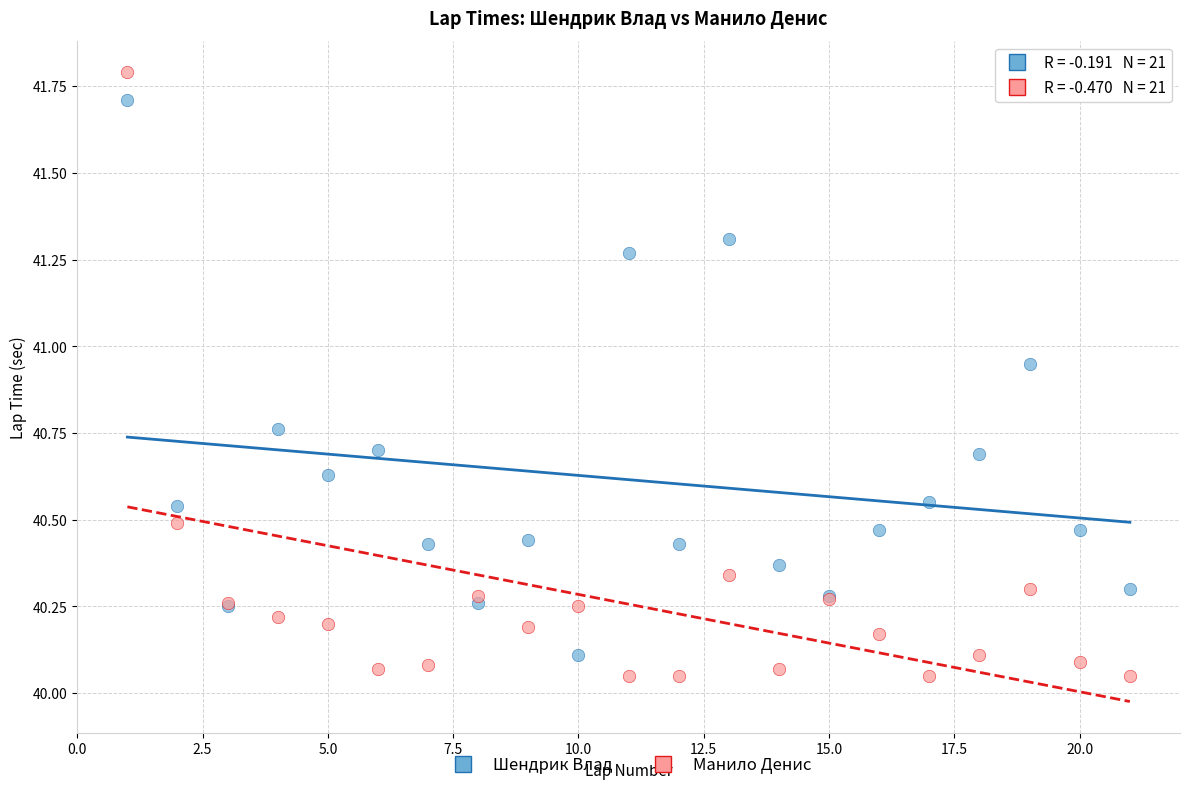

Which series contains the highest Y value?

Манило Денис